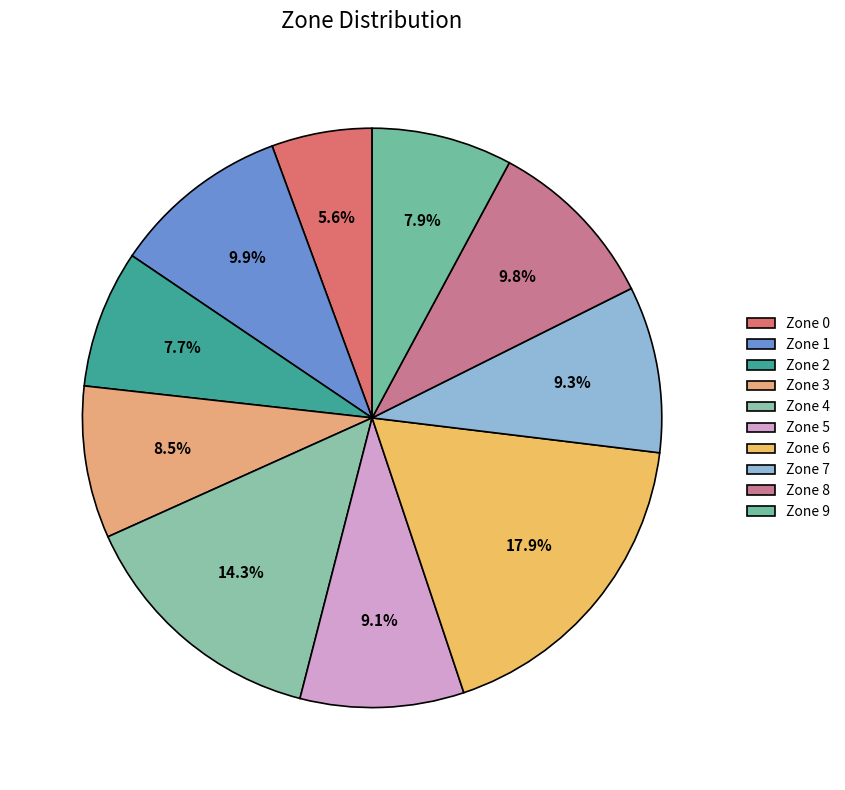

How many segments does this pie chart have?

10